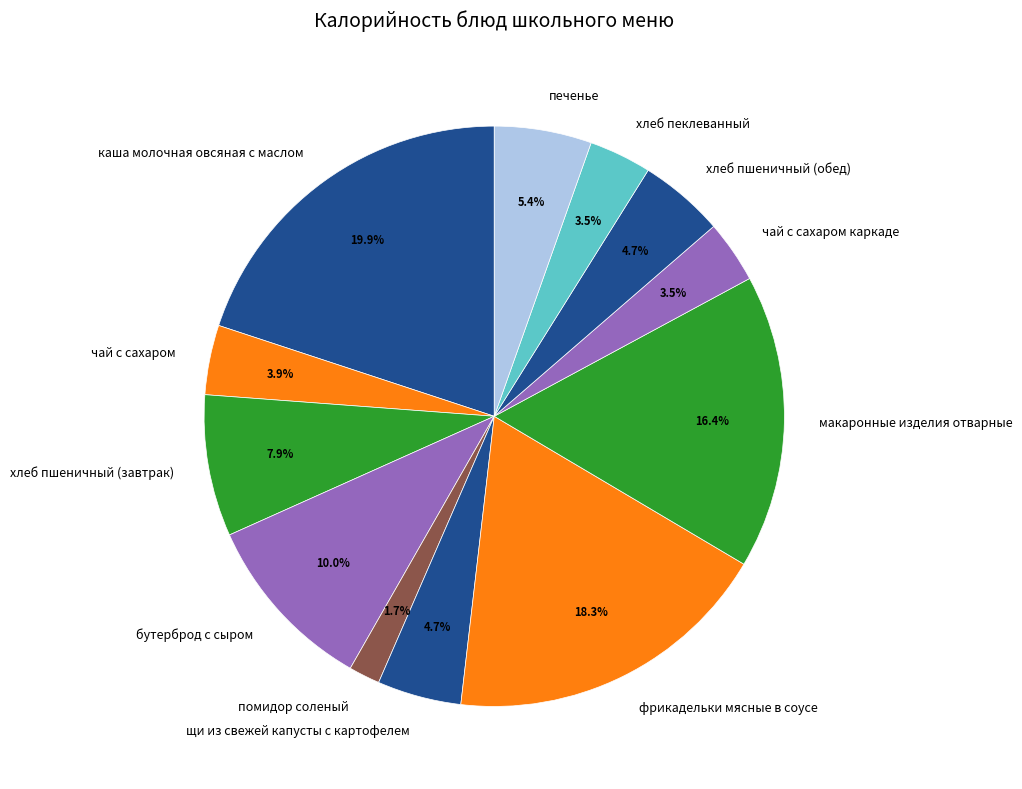

Is there any slice that represents more than half of the pie?

No